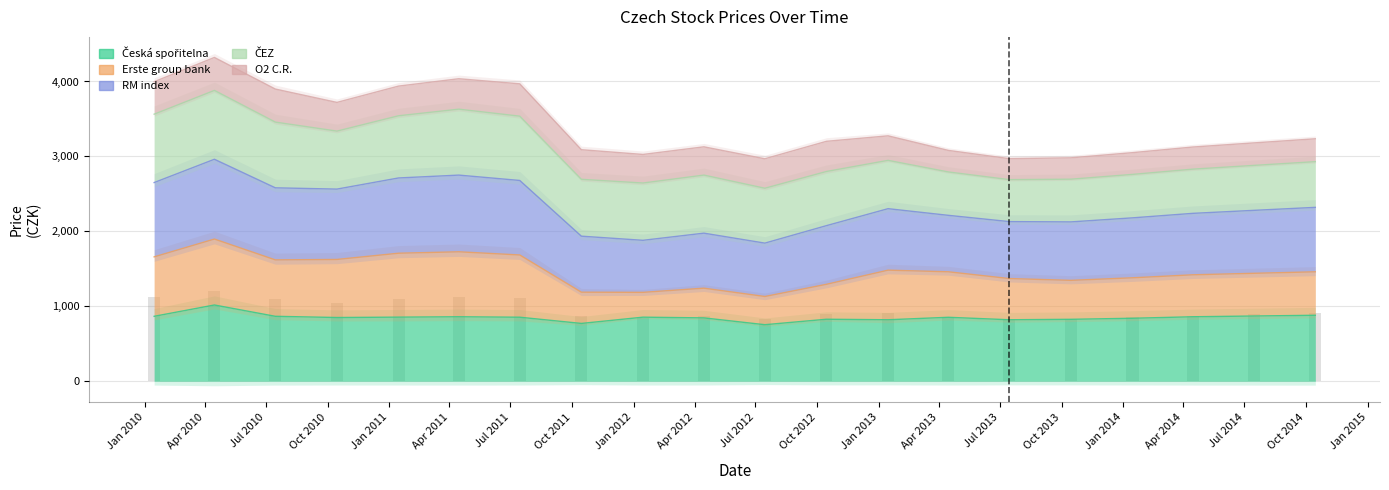

Is it true that Erste group bank equals 1219.3 at Oct 2013?

False